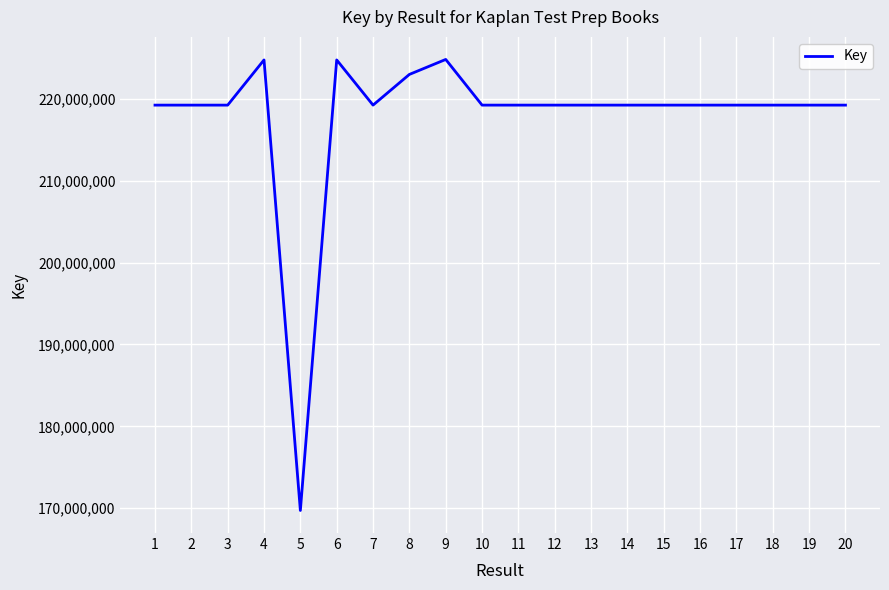

Where does the data first go above 219227778?

4